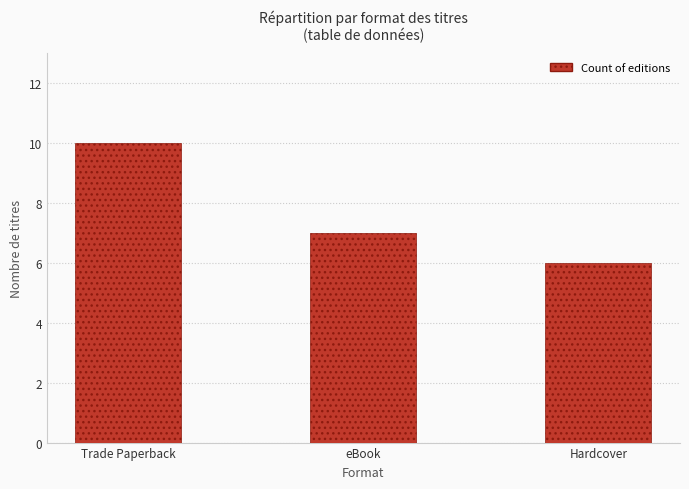

What is the minimum value shown in the chart?

6